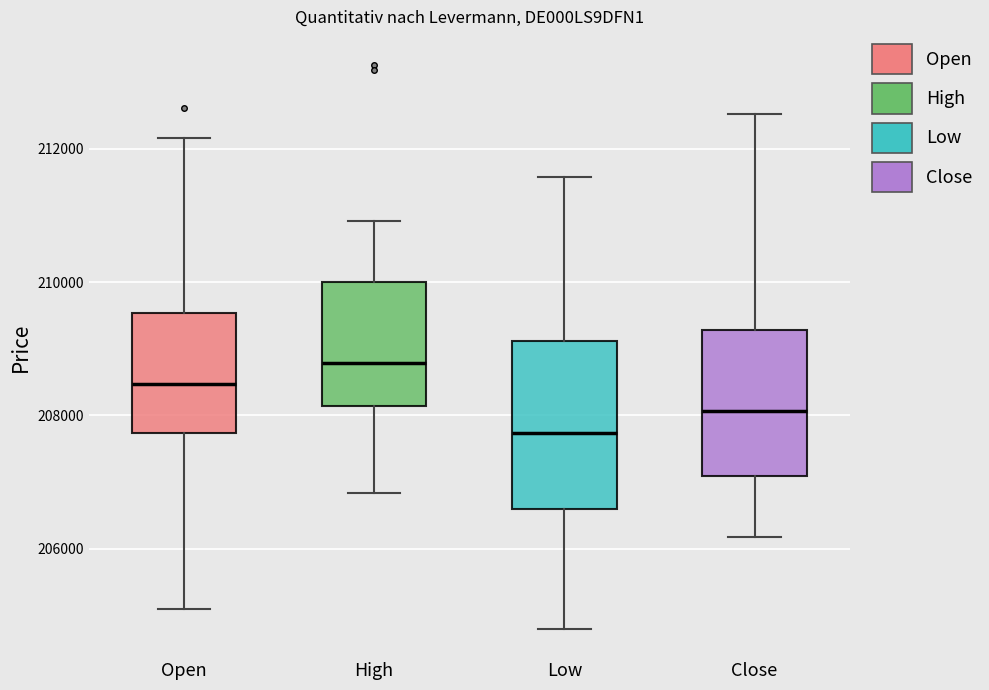

Comparing the boxes themselves (not the whiskers), which one is the tallest?

Low